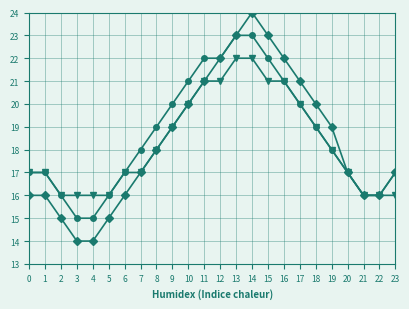

What is the total value across all series at 0?

50